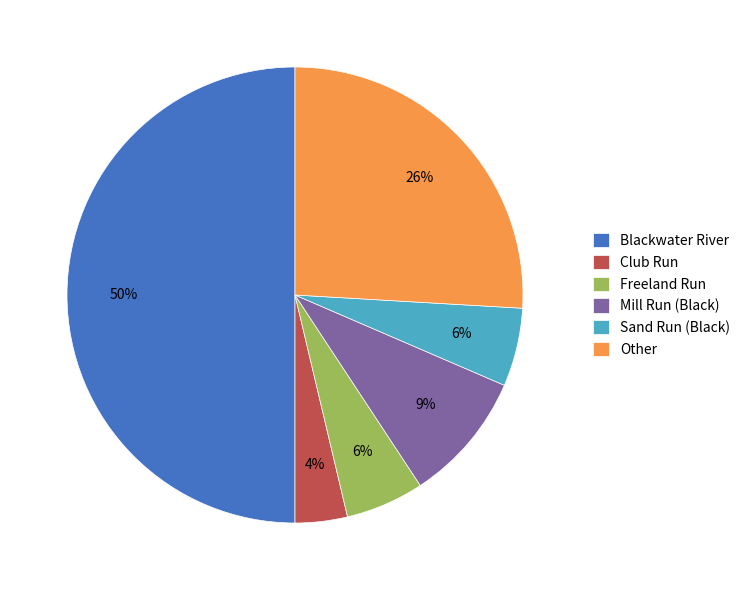

Which category has the smallest portion of the pie?

Club Run